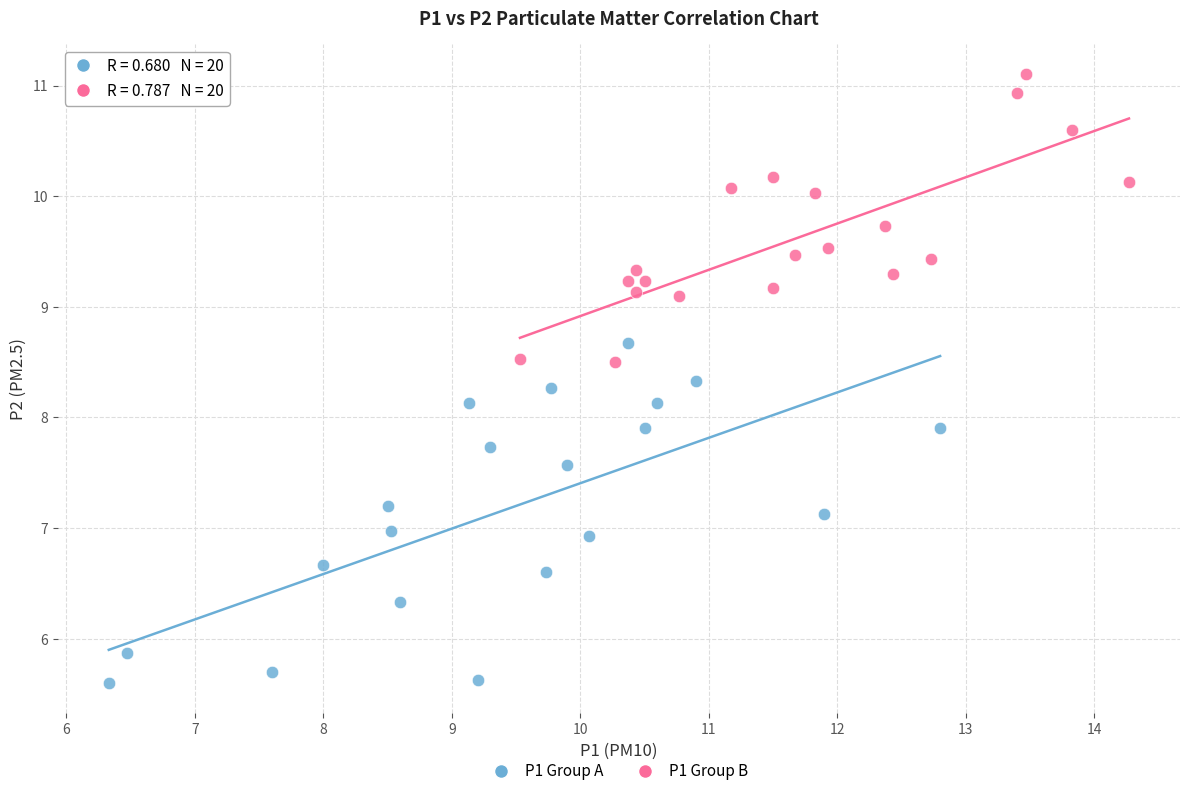

Which series has the largest Y range (max minus min)?

P1 Group A